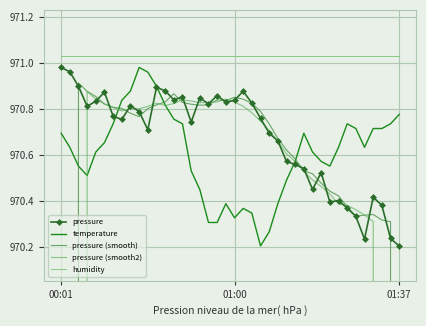

True or false: pressure and humidity intersect in this chart.

False